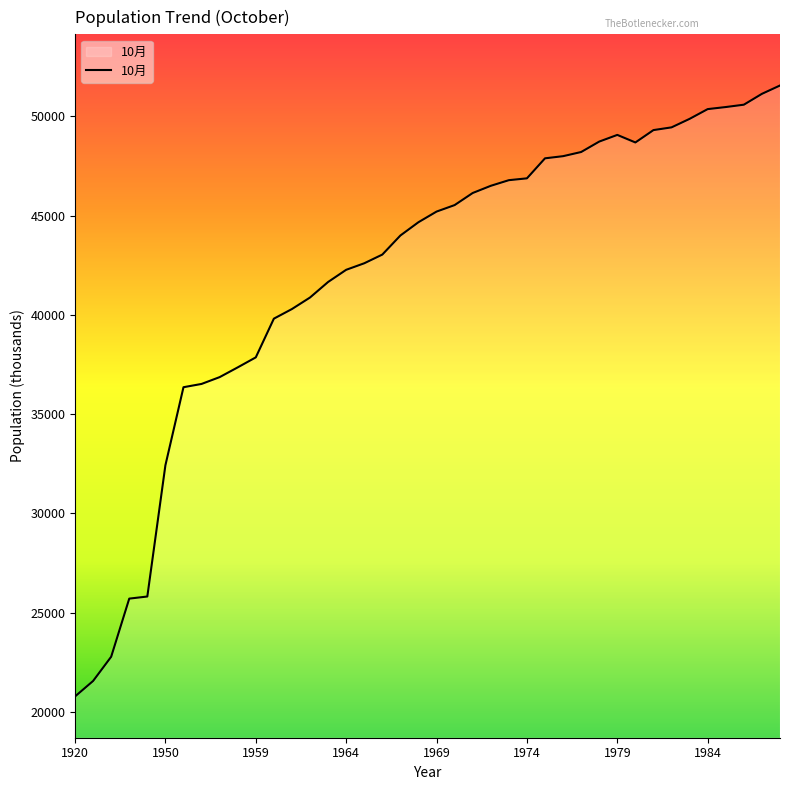

What is the sum of all values?

1683633